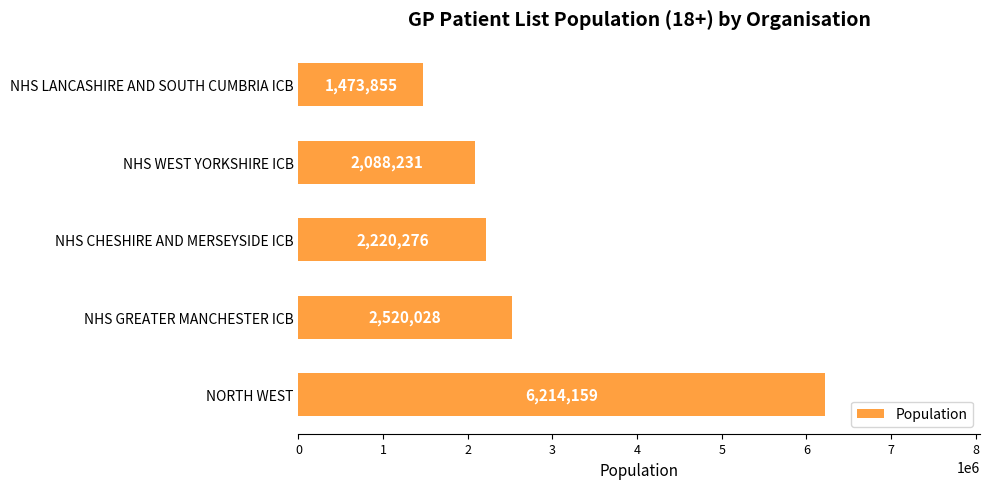

True or false: the data shows 2220276 at NHS CHESHIRE AND MERSEYSIDE ICB.

True